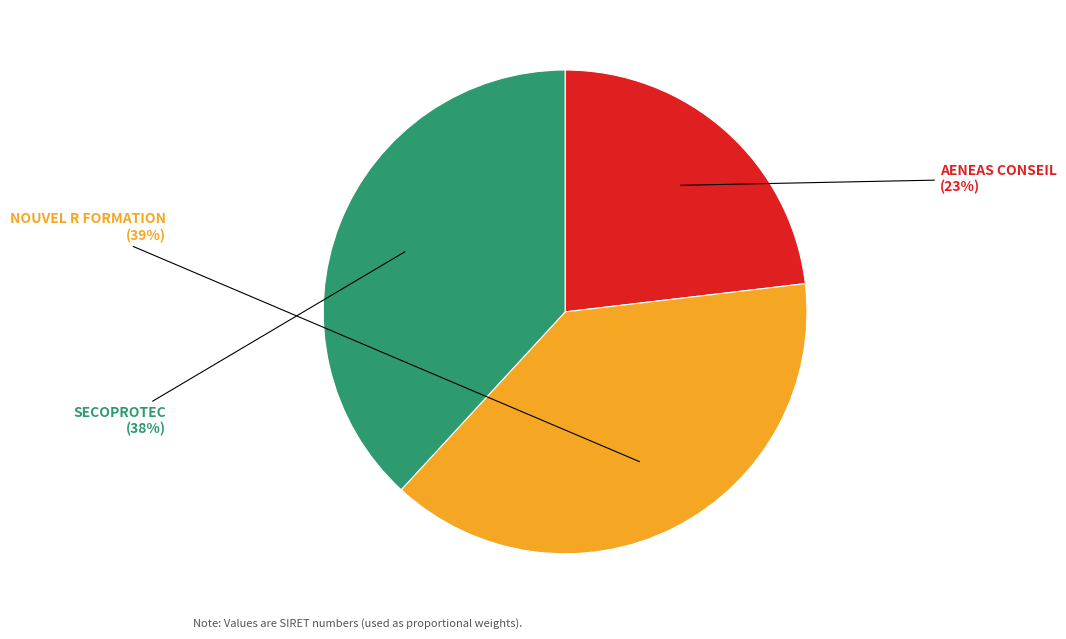

Does any single category account for the majority?

No